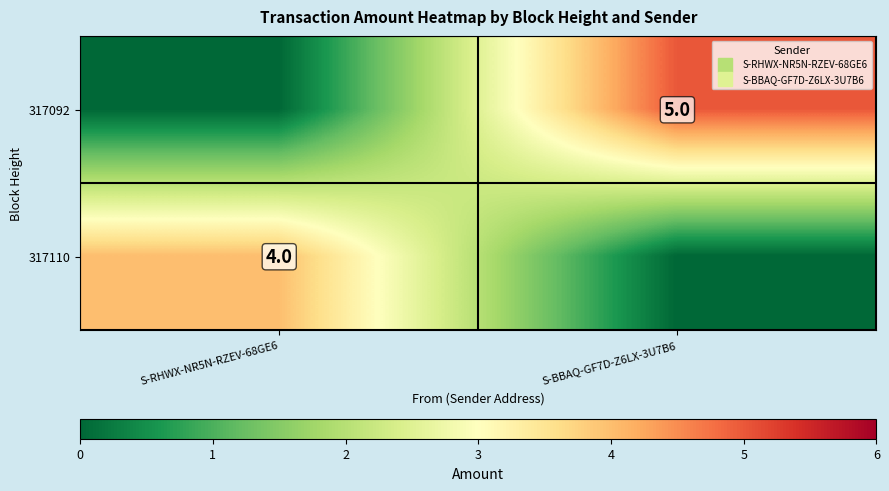

How many values in the 317092 series are below 5?

1